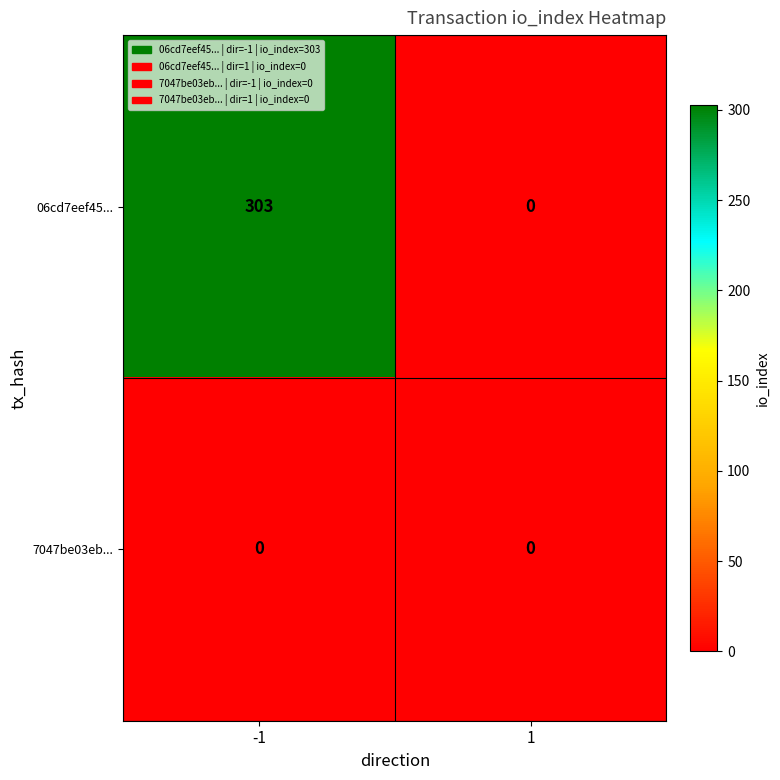

What is the average value of the 06cd7eef45... series?

152